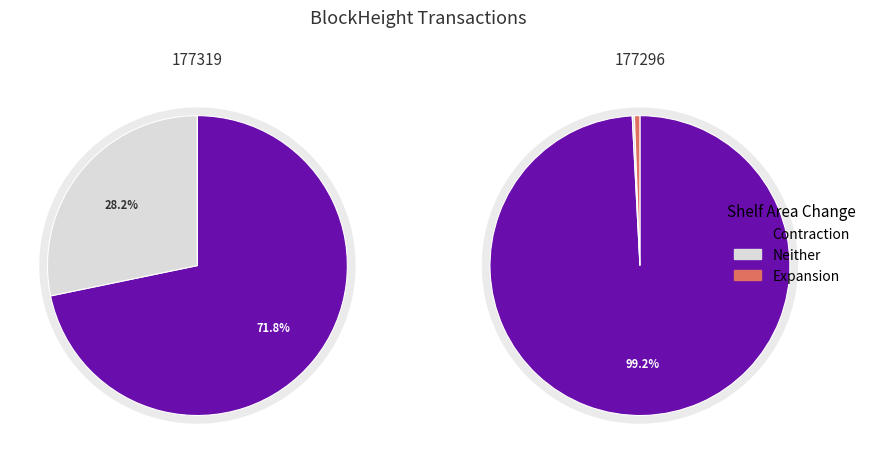

Count the number of slices in the pie.

2